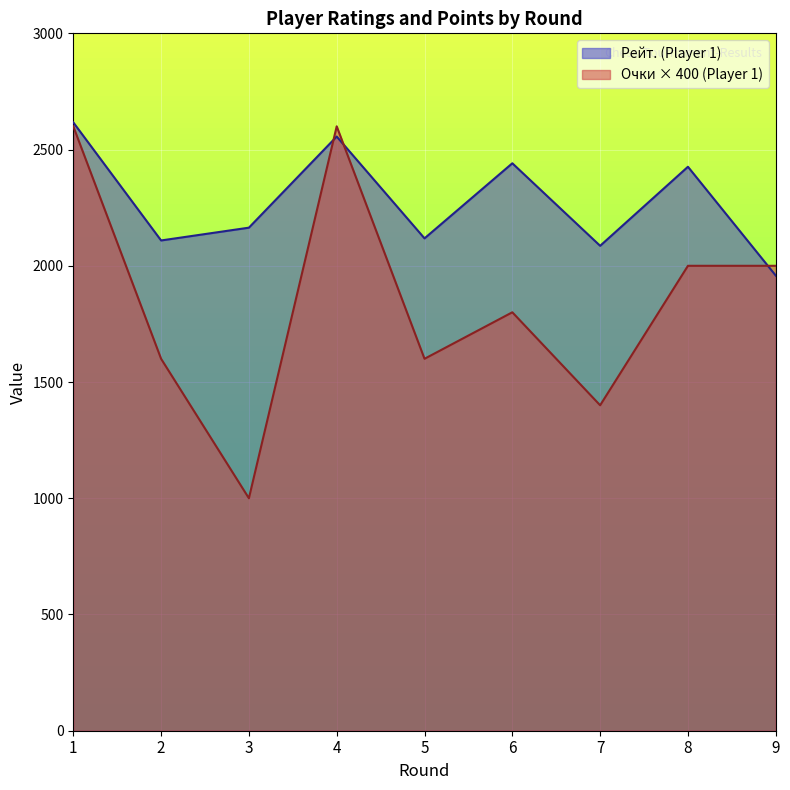

True or false: Очки (Player 1) has a value of 1800 at 6.

True